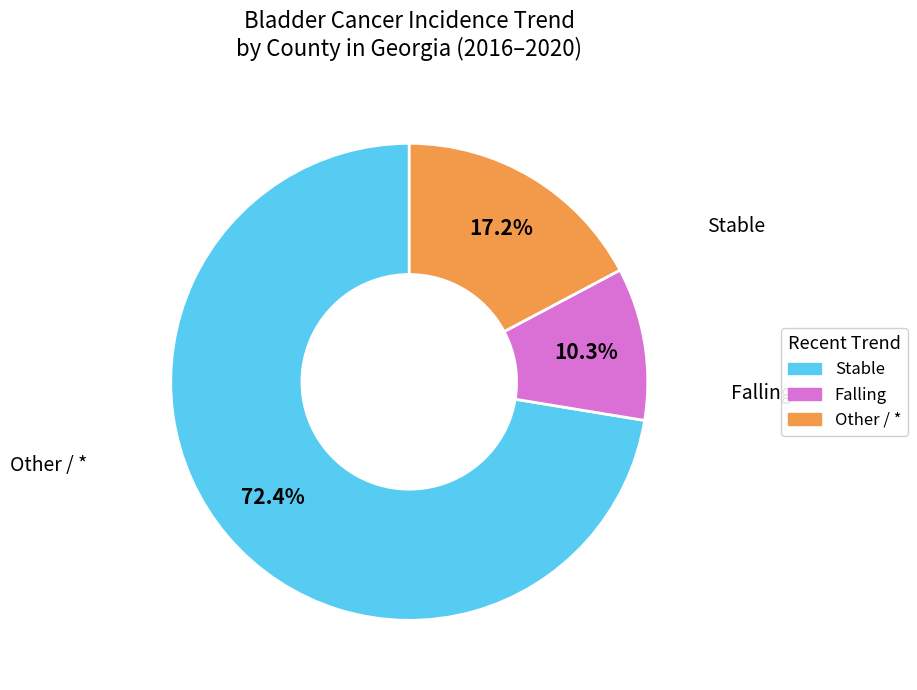

Is there a majority slice in this chart?

Yes